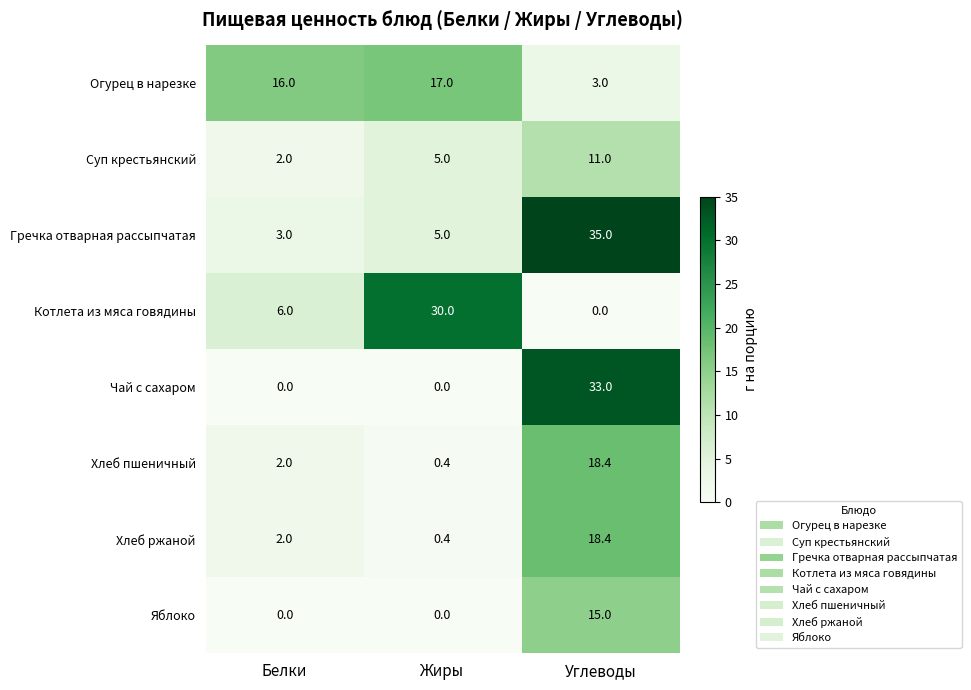

How many data points in Гречка отварная рассыпчатая are less than 5?

1